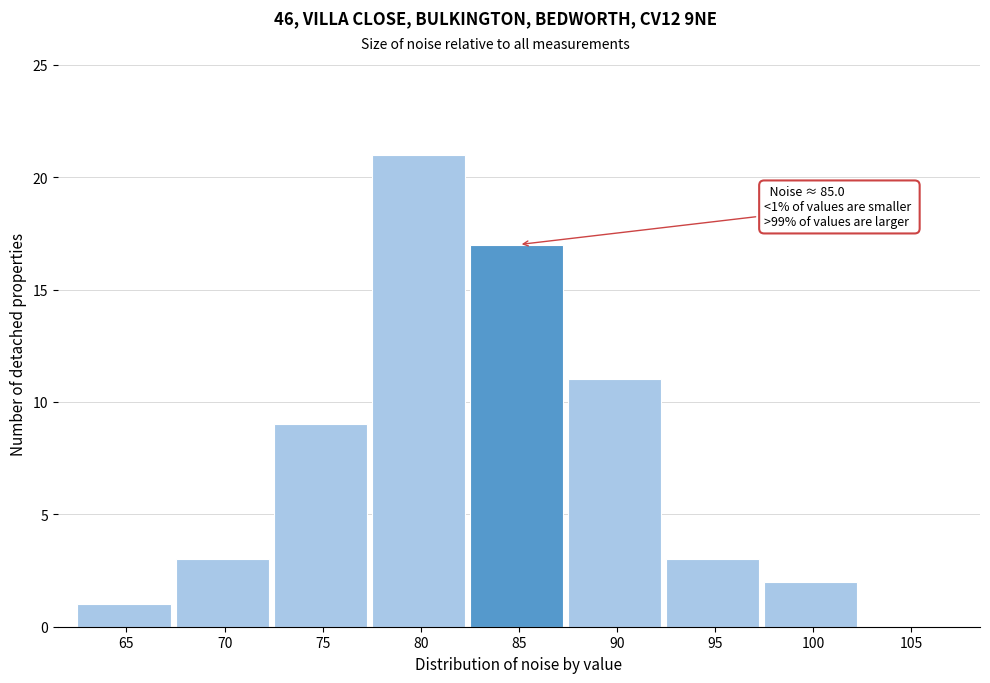

Reading left to right, what are all the values shown in this chart?

65=1	70=3	75=9	80=21	85=17	90=11	95=3	100=2	105=0